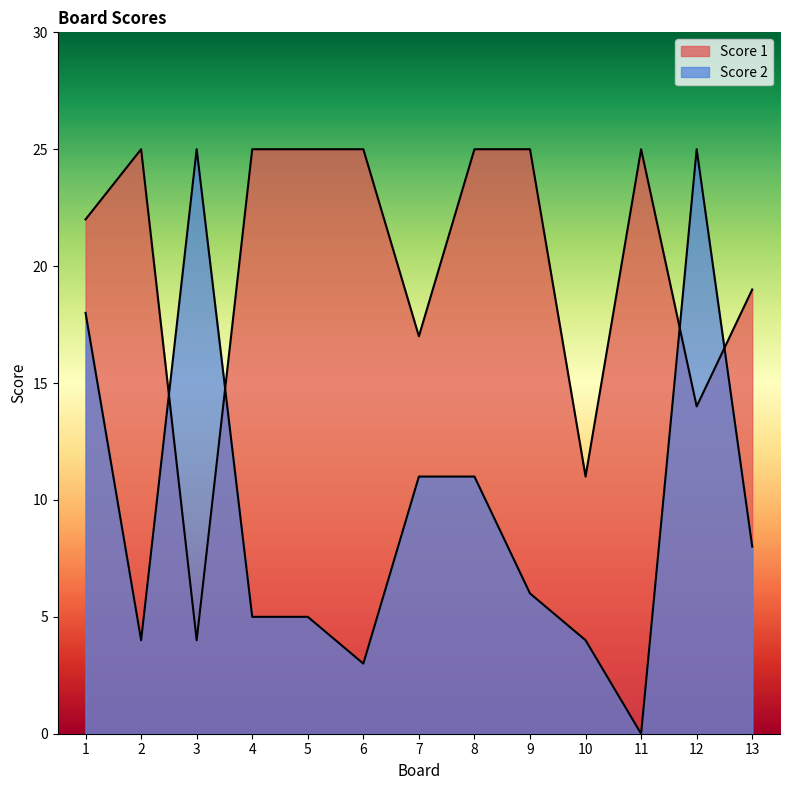

What is the value of the Score 1 point at the 8th from the left?

25